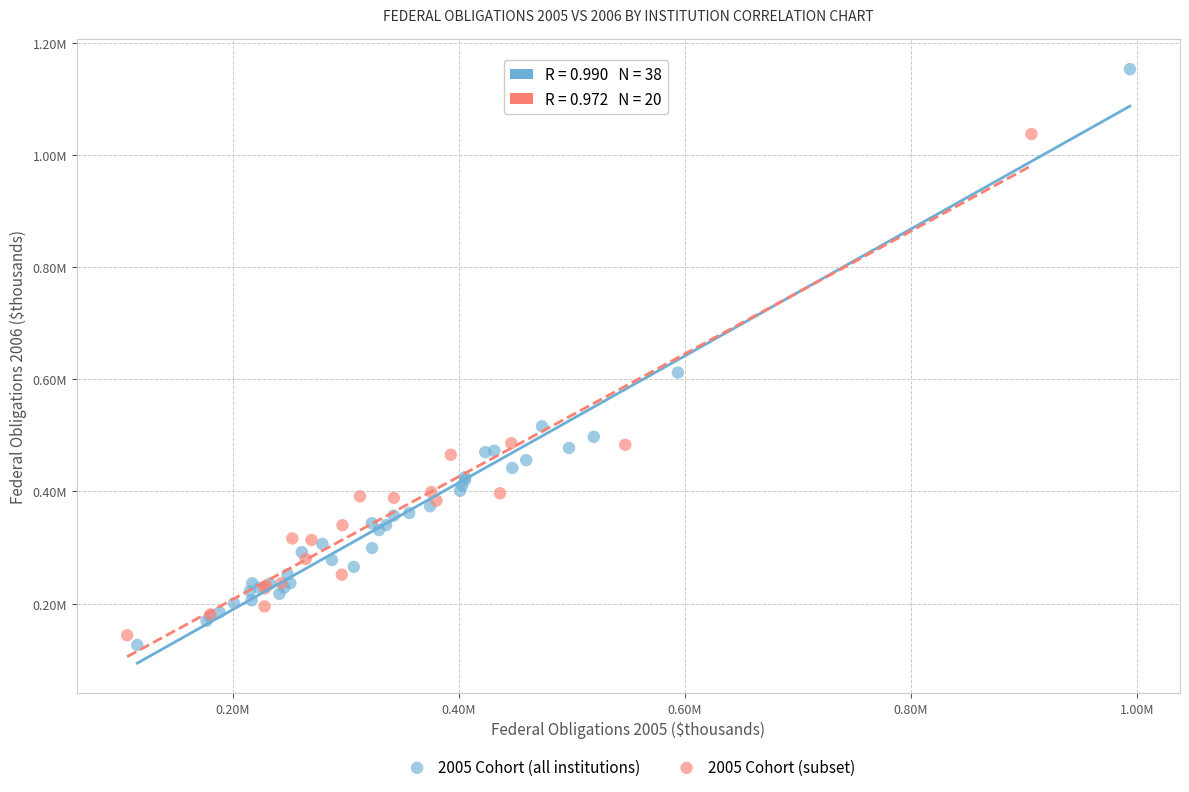

What are all the series names shown in the legend?

2005 Cohort (all institutions), 2005 Cohort (subset)